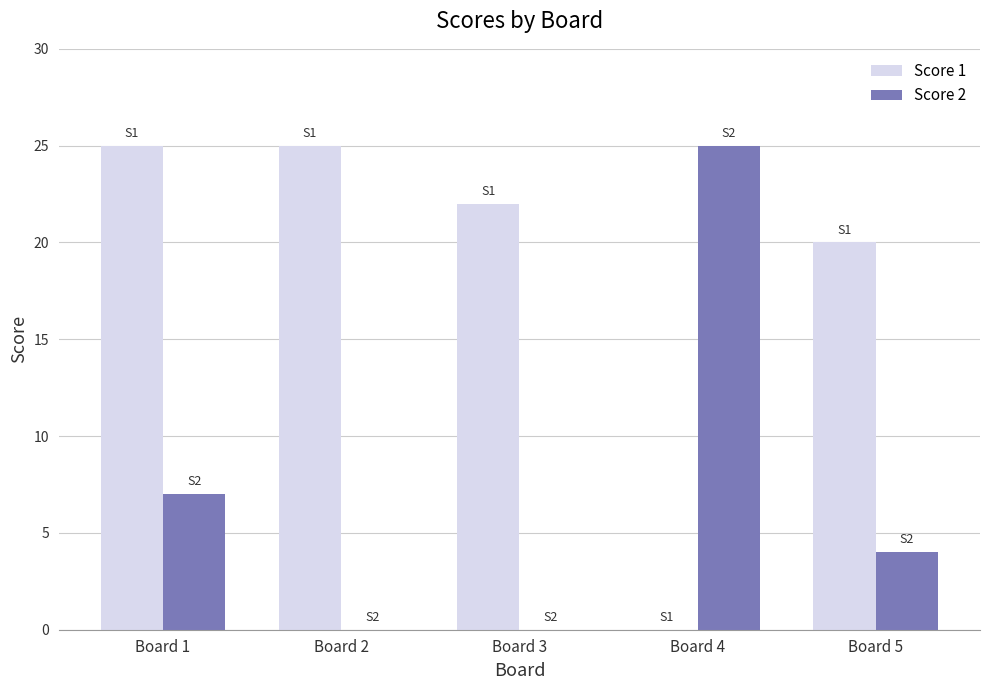

Count the number of categories in the chart.

5